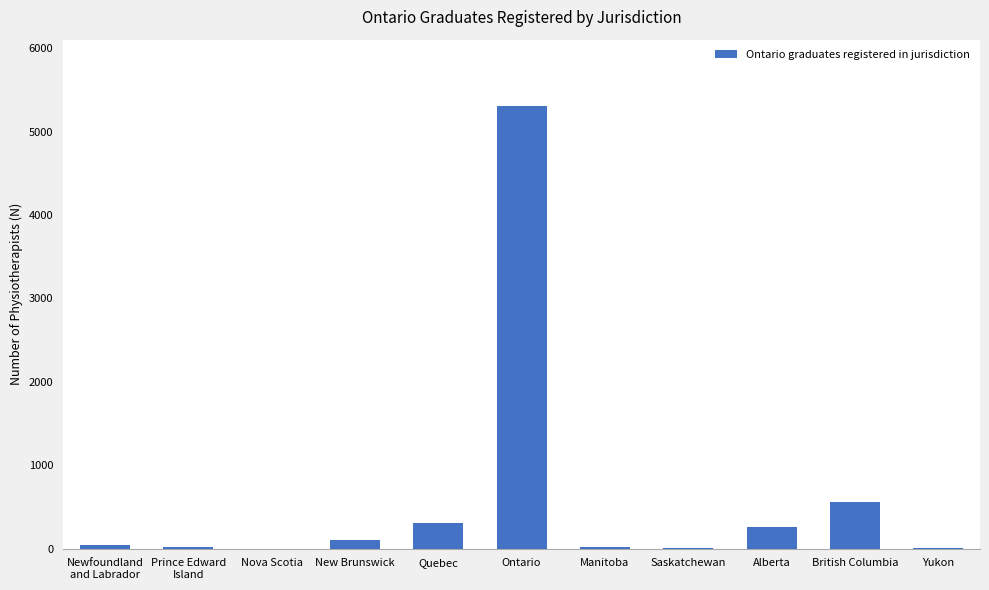

What is the average value?

604